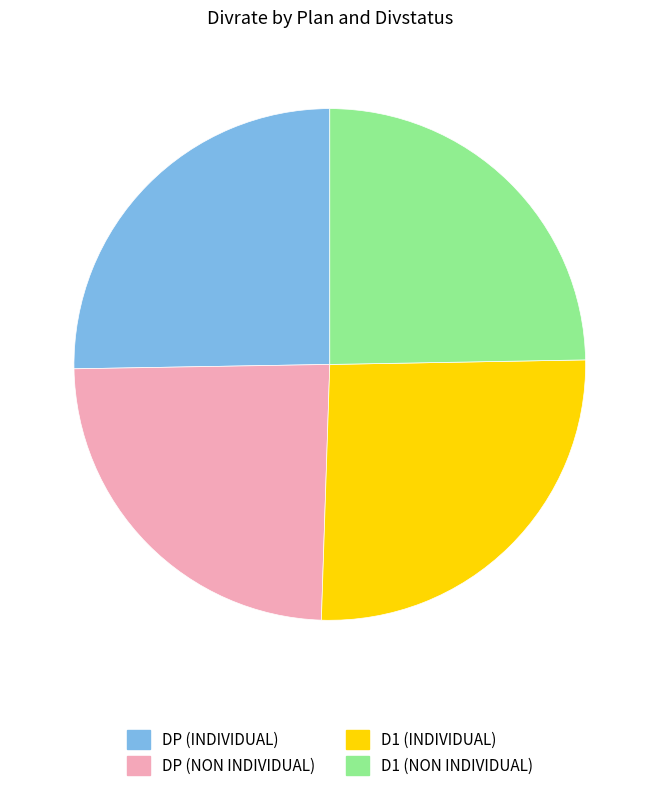

Count the number of slices in the pie.

4